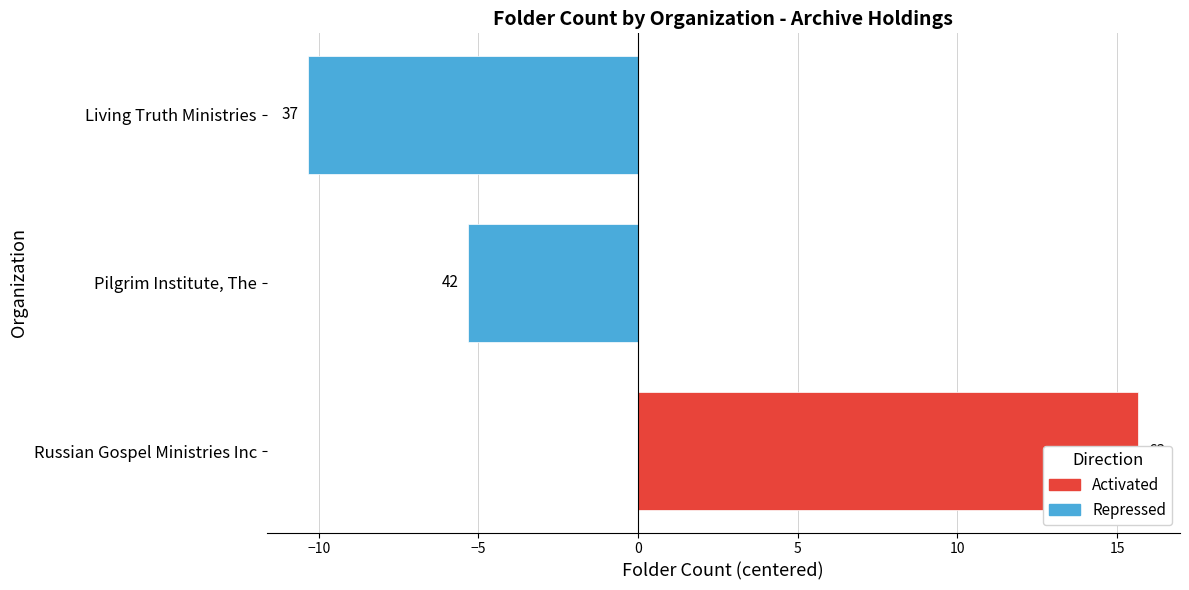

List the labels in order of value, largest first.

Russian Gospel Ministries Inc, Pilgrim Institute, The, Living Truth Ministries